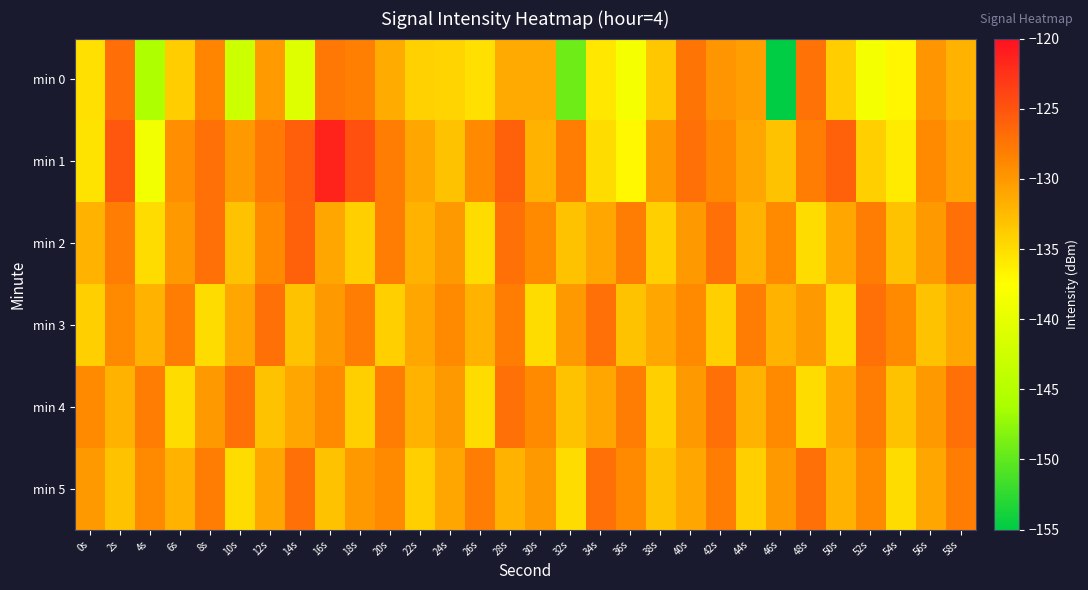

Reading left to right, what are all the values shown in this chart?

min 0: 0s=-135.3	2s=-126.9	4s=-145.8	6s=-133.9	8s=-128.5	10s=-142.6	12s=-130.2	14s=-140.9	16s=-127.6	18s=-128.2	20s=-131.5	22s=-134.1	24s=-134.5	26s=-135.3	28s=-131.2	30s=-131.3	32s=-149.4	34s=-135.8	36s=-138.4	38s=-133.4	40s=-127.5	42s=-129.8	44s=-130.4	46s=-155.5	48s=-127.1	50s=-133.8	52s=-138.5	54s=-136.9	56s=-129.7	58s=-131.9
min 1: 0s=-135.6	2s=-125.2	4s=-138.7	6s=-129.3	8s=-127.1	10s=-130.1	12s=-127.7	14s=-125.8	16s=-121.5	18s=-124.8	20s=-128.0	22s=-131.0	24s=-133.0	26s=-129.0	28s=-126.0	30s=-132.0	32s=-128.0	34s=-135.0	36s=-137.0	38s=-130.0	40s=-127.0	42s=-129.0	44s=-131.0	46s=-133.0	48s=-128.0	50s=-126.0	52s=-134.0	54s=-136.0	56s=-129.0	58s=-131.0
min 2: 0s=-132.0	2s=-128.0	4s=-135.0	6s=-130.0	8s=-127.0	10s=-133.0	12s=-129.0	14s=-126.0	16s=-131.0	18s=-134.0	20s=-128.0	22s=-132.0	24s=-130.0	26s=-135.0	28s=-127.0	30s=-129.0	32s=-133.0	34s=-131.0	36s=-128.0	38s=-134.0	40s=-130.0	42s=-127.0	44s=-132.0	46s=-129.0	48s=-135.0	50s=-131.0	52s=-128.0	54s=-133.0	56s=-130.0	58s=-127.0
min 3: 0s=-134.0	2s=-129.0	4s=-132.0	6s=-128.0	8s=-135.0	10s=-131.0	12s=-127.0	14s=-133.0	16s=-130.0	18s=-128.0	20s=-134.0	22s=-131.0	24s=-129.0	26s=-132.0	28s=-128.0	30s=-135.0	32s=-130.0	34s=-127.0	36s=-133.0	38s=-131.0	40s=-129.0	42s=-134.0	44s=-128.0	46s=-132.0	48s=-130.0	50s=-135.0	52s=-127.0	54s=-129.0	56s=-133.0	58s=-131.0
min 4: 0s=-129.0	2s=-132.0	4s=-128.0	6s=-135.0	8s=-130.0	10s=-127.0	12s=-133.0	14s=-131.0	16s=-129.0	18s=-134.0	20s=-128.0	22s=-132.0	24s=-130.0	26s=-135.0	28s=-127.0	30s=-129.0	32s=-133.0	34s=-131.0	36s=-128.0	38s=-134.0	40s=-130.0	42s=-127.0	44s=-132.0	46s=-129.0	48s=-135.0	50s=-131.0	52s=-128.0	54s=-133.0	56s=-130.0	58s=-127.0
min 5: 0s=-130.0	2s=-133.0	4s=-129.0	6s=-132.0	8s=-128.0	10s=-135.0	12s=-131.0	14s=-127.0	16s=-133.0	18s=-130.0	20s=-129.0	22s=-134.0	24s=-131.0	26s=-128.0	28s=-132.0	30s=-130.0	32s=-135.0	34s=-127.0	36s=-129.0	38s=-133.0	40s=-131.0	42s=-128.0	44s=-134.0	46s=-130.0	48s=-127.0	50s=-132.0	52s=-129.0	54s=-135.0	56s=-131.0	58s=-128.0